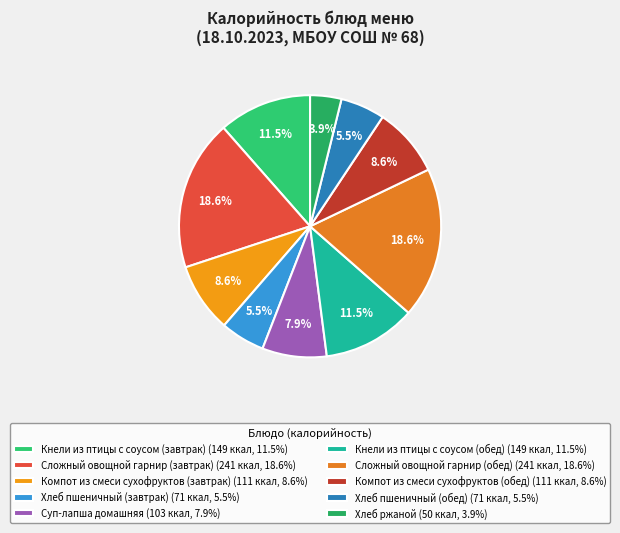

Is it true that Хлеб пшеничный (обед) is 12% of the pie?

False